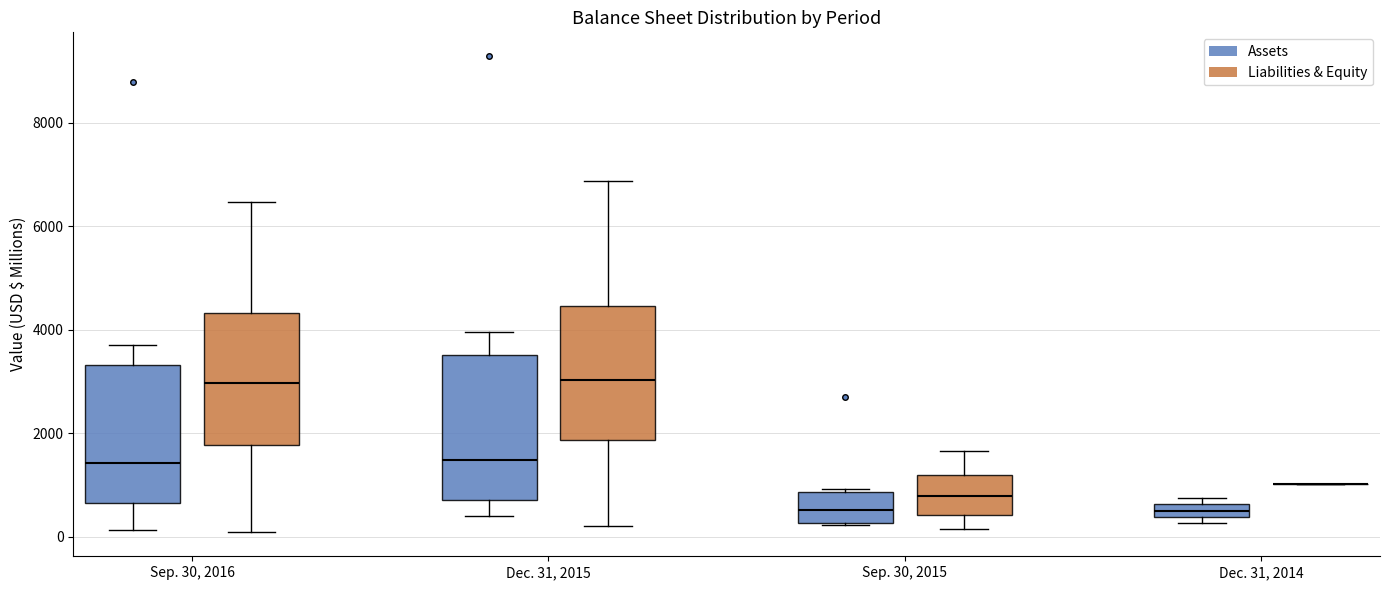

Where is the upper edge of the box for Dec. 31, 2014 (Assets) on the y-axis? The values are not printed on the chart, so give them approximately, as read against the axis.

600